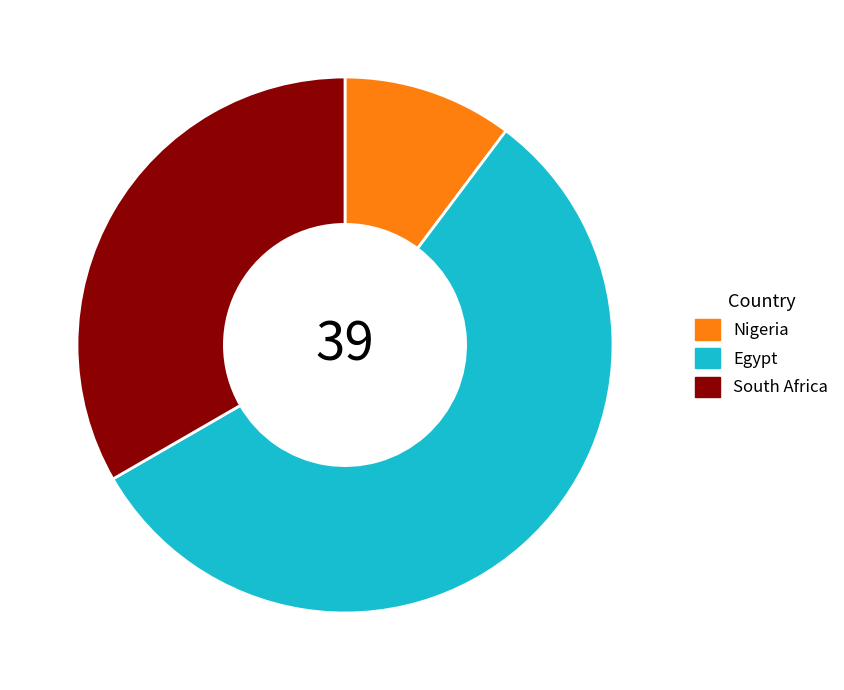

Rank the categories by value from lowest to highest.

Nigeria, South Africa, Egypt